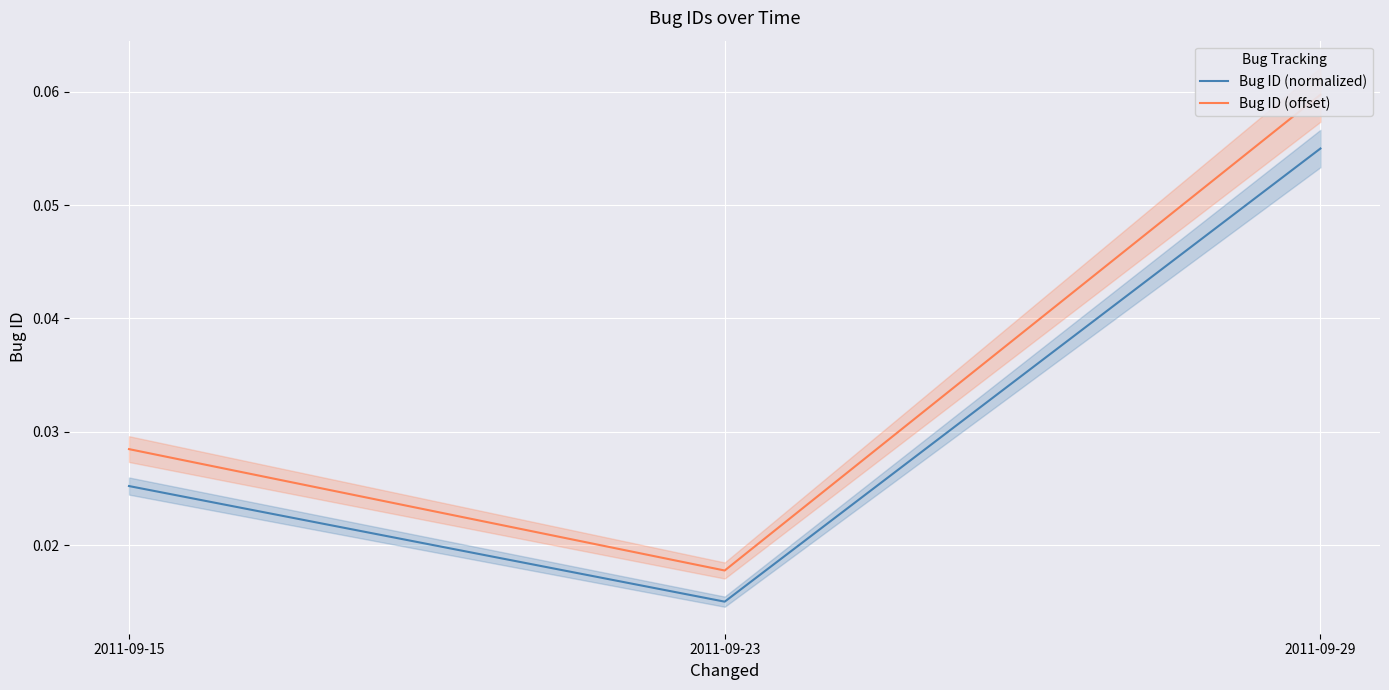

What are all the series names shown in the legend?

Bug ID (normalized), Bug ID (offset)